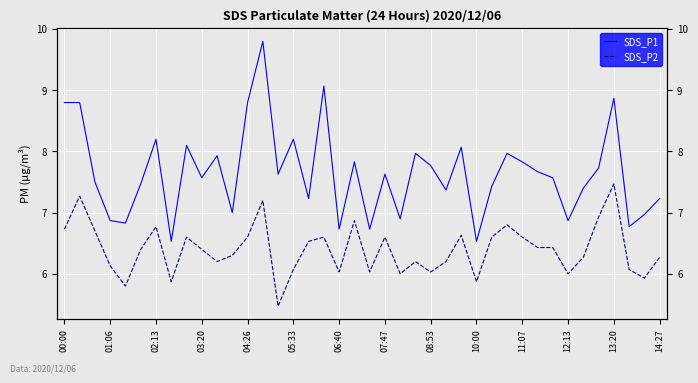

What is the maximum value for SDS_P1?

9.8